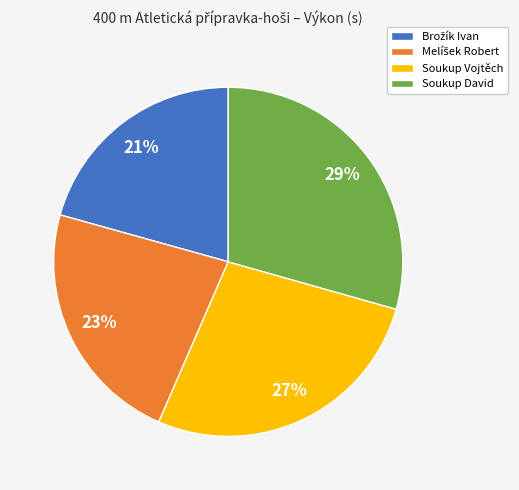

Does Soukup David account for over 50% of the chart?

No